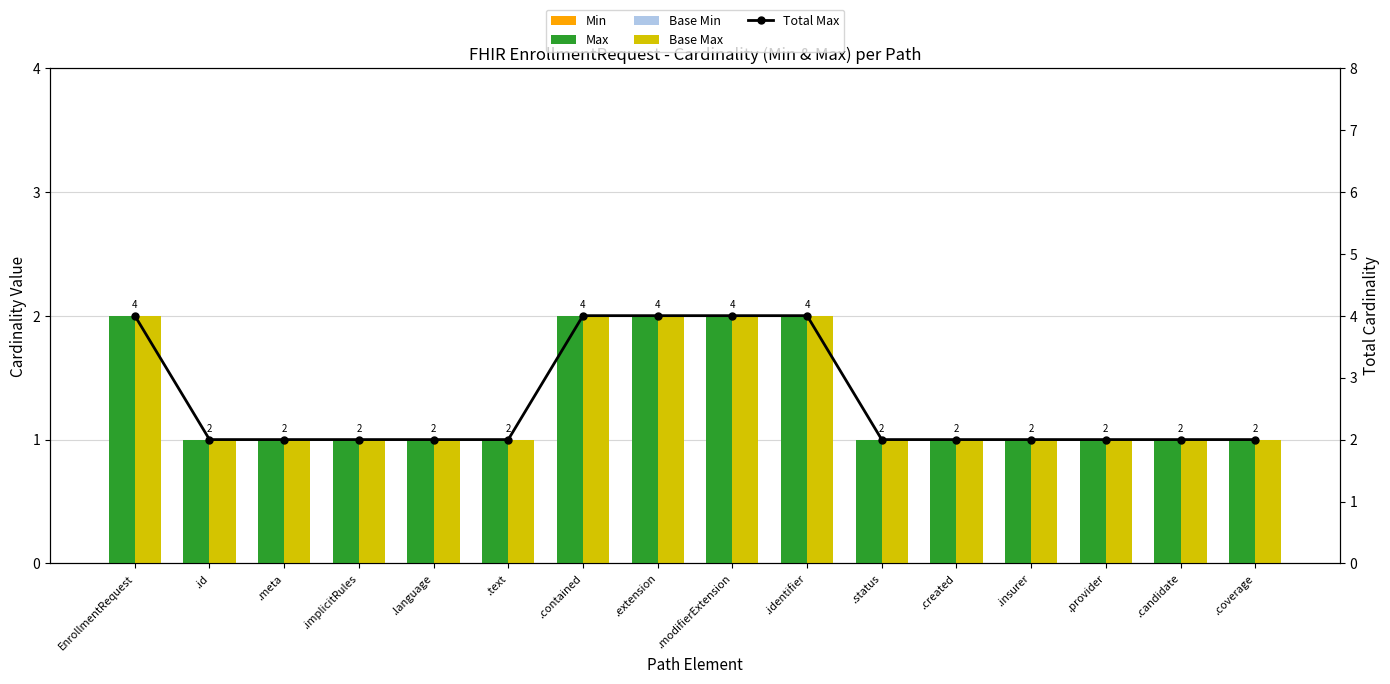

Is the value of Total Max (Min+Base) at .id greater than the value of Max at .meta?

Yes